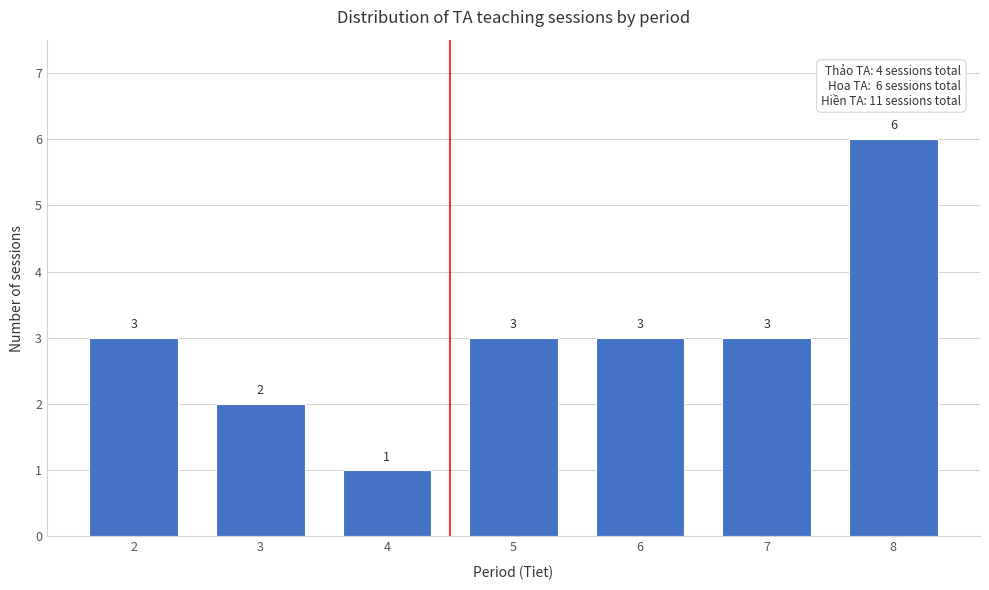

Reading right to left, transcribe all the data shown in this chart.

8=6	7=3	6=3	5=3	4=1	3=2	2=3